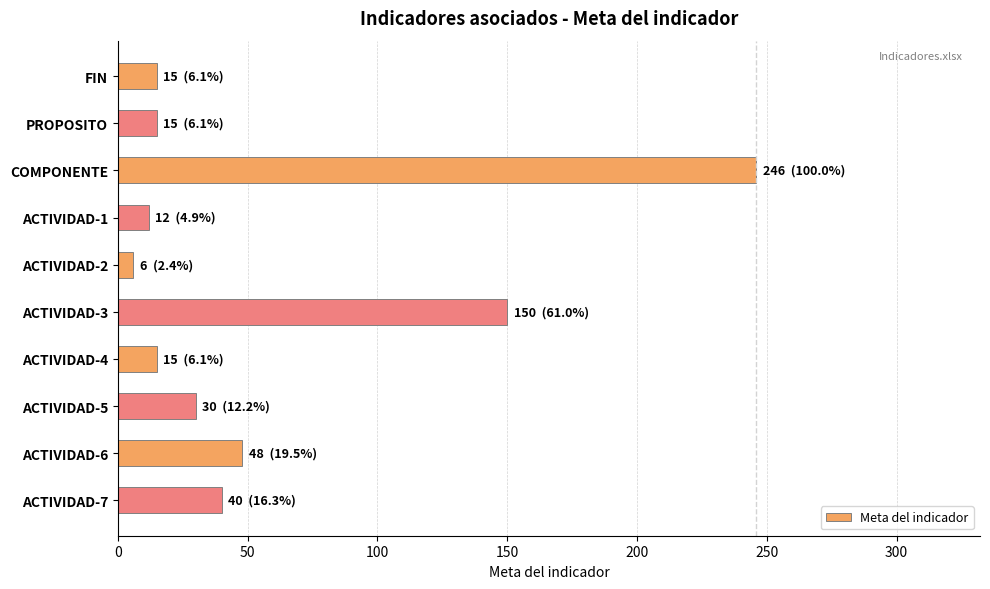

What is the difference between the maximum and second lowest values?

234